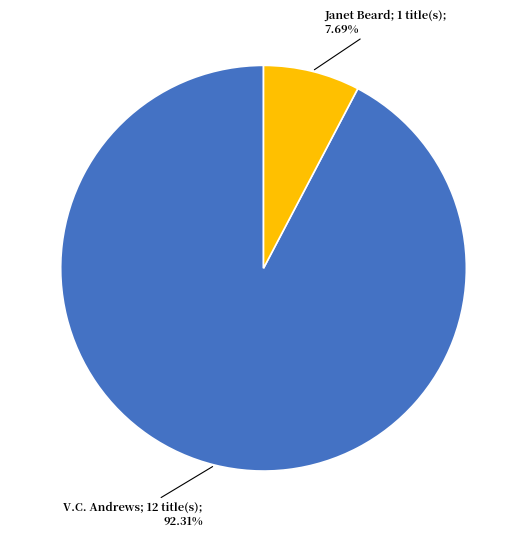

How many segments does this pie chart have?

2